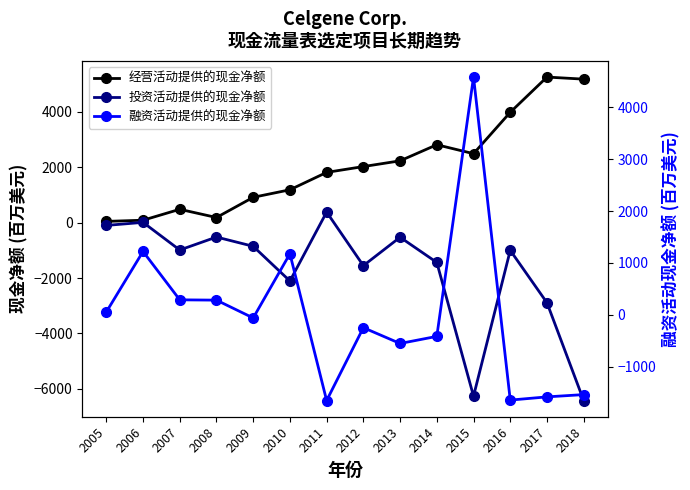

What is the spread (max minus min) of values at 2016?

5622